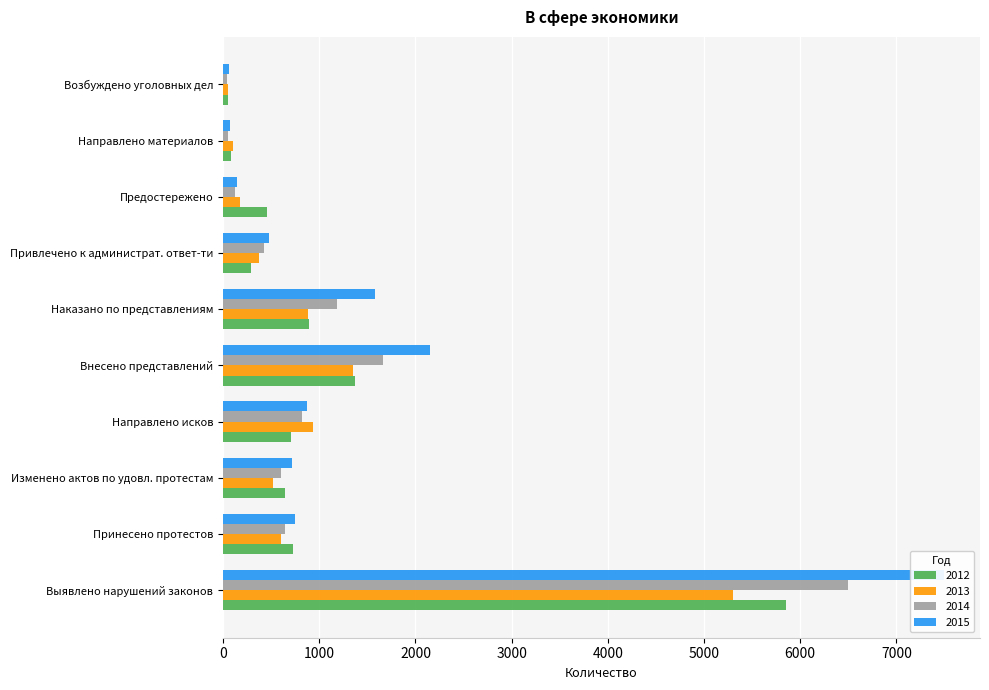

What is the greatest value displayed?

7494